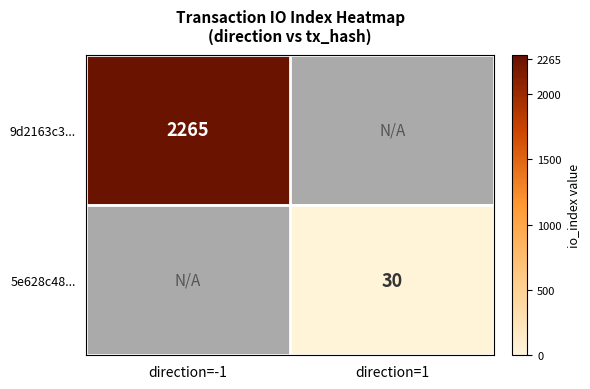

The 5e628c48... series shows 30 at direction=1. True or false?

True